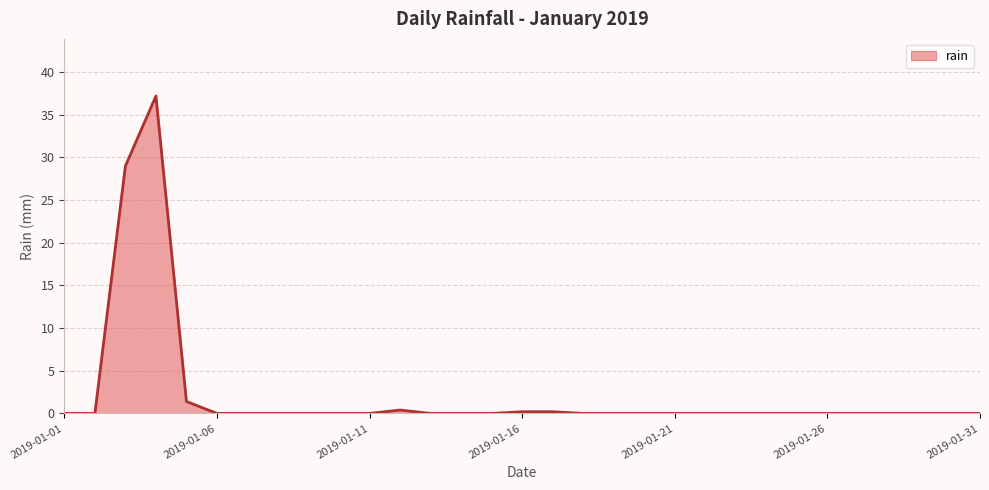

What is the maximum value shown in the chart?

37.2